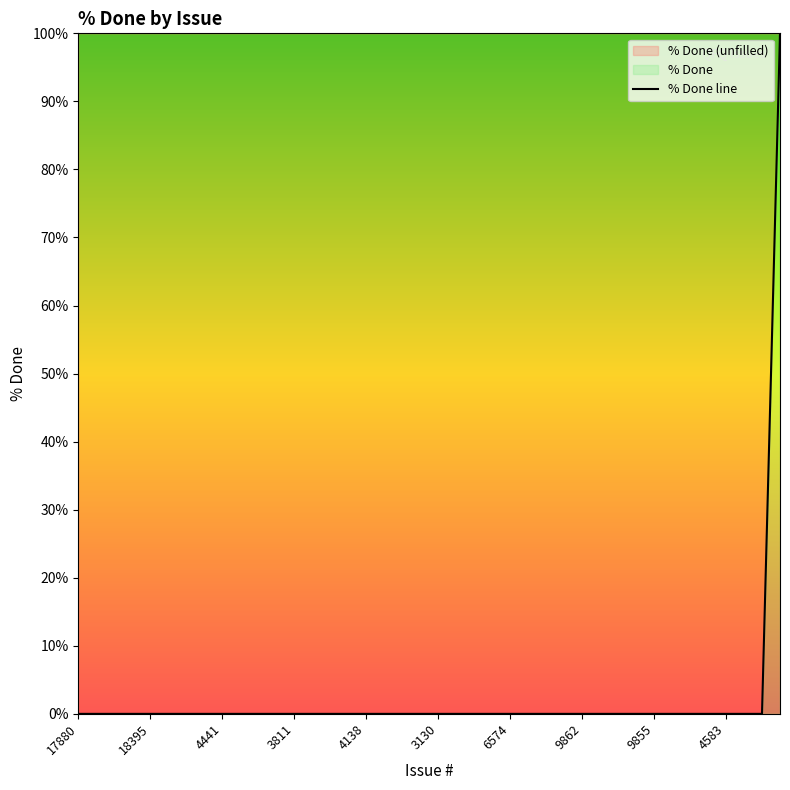

How many series are shown in this chart?

1